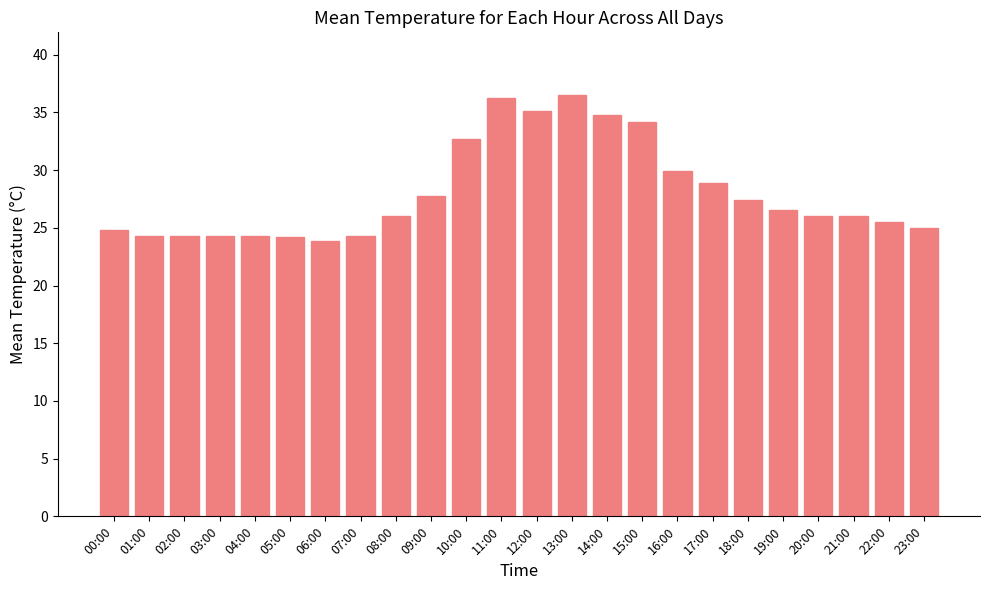

Which has a higher value, 19:00 or 22:00?

19:00